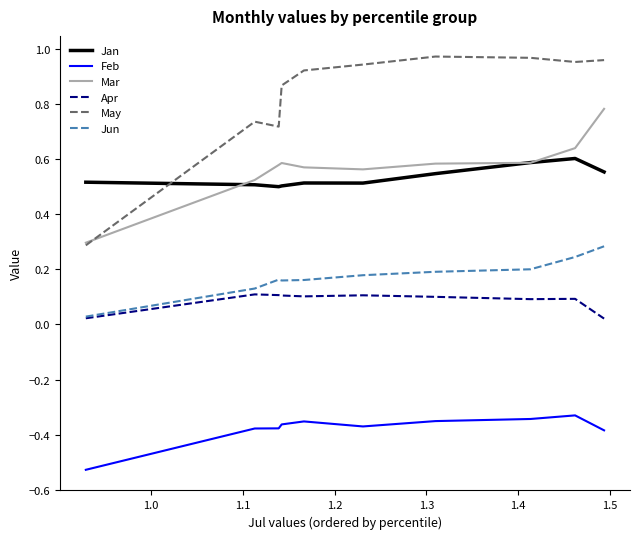

True or false: Feb and Mar intersect in this chart.

False